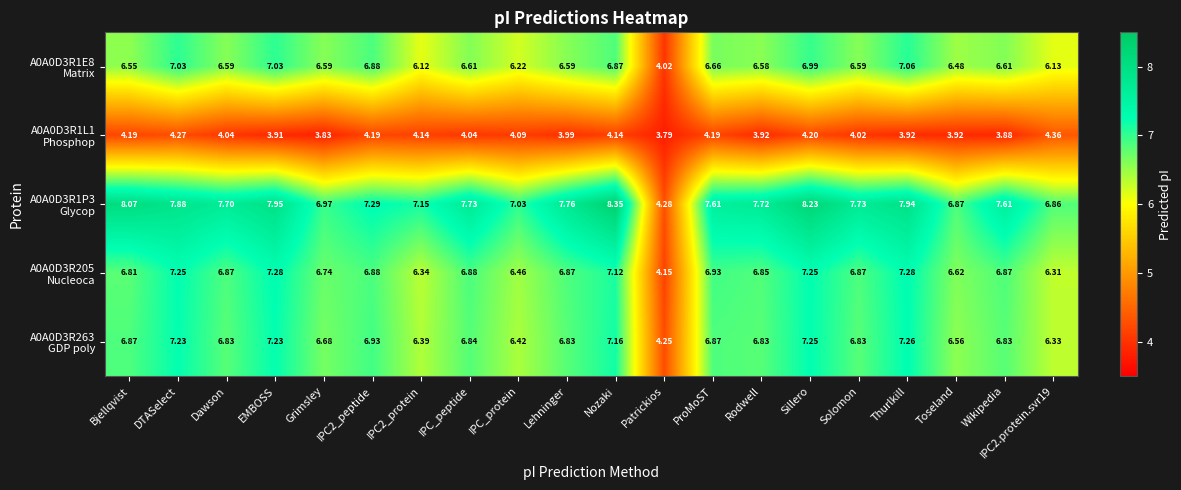

At which category is the sum across all series the highest?

Sillero